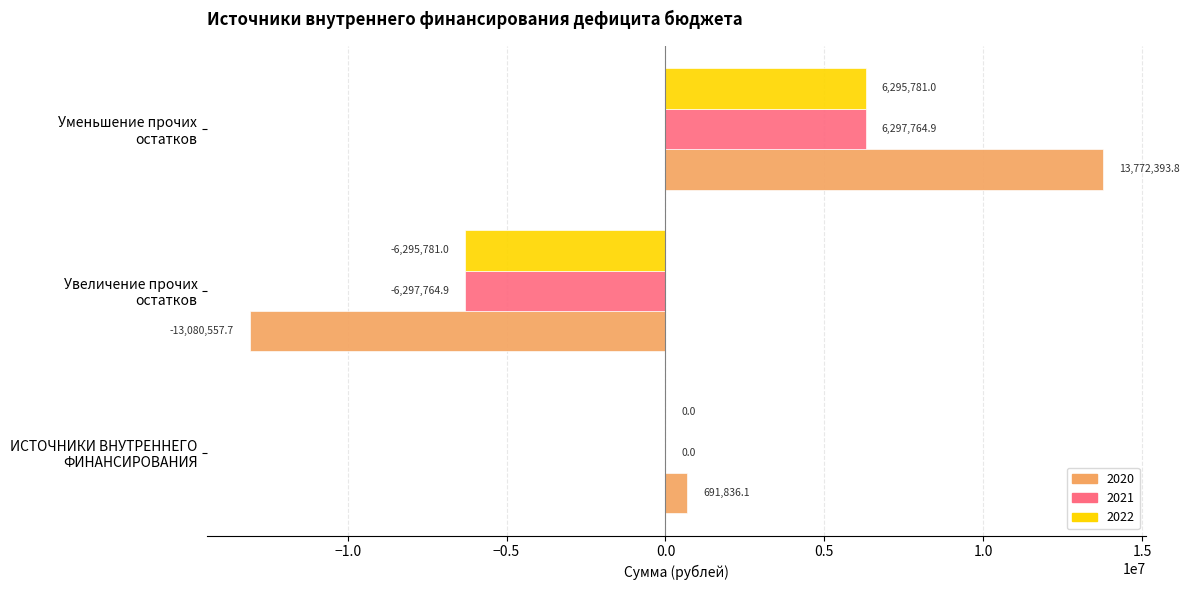

Count the number of categories in the chart.

3